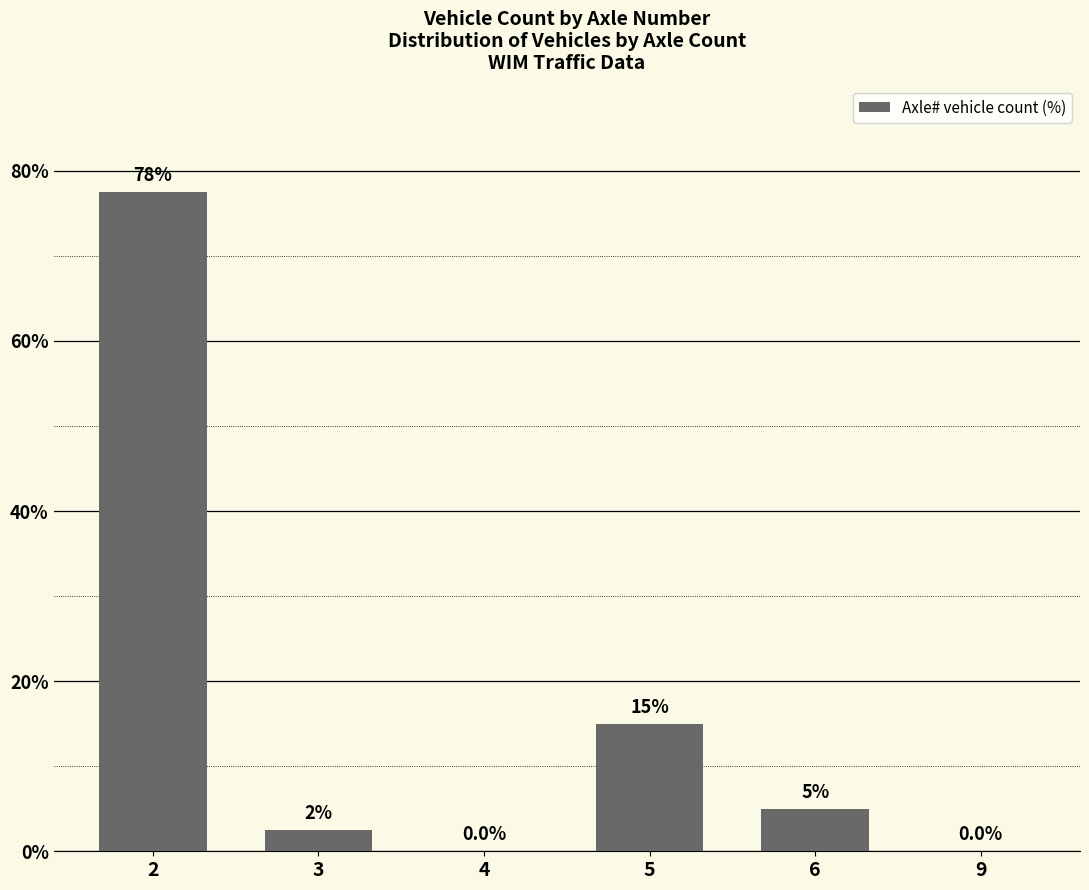

Is it true that the value at 9 is 0.0?

True